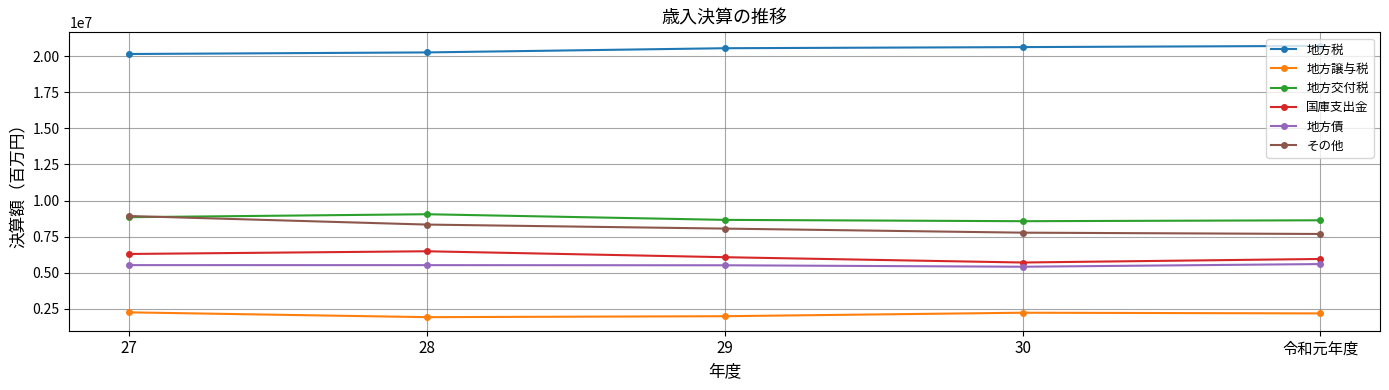

True or false: 地方債 and 地方税 intersect in this chart.

False